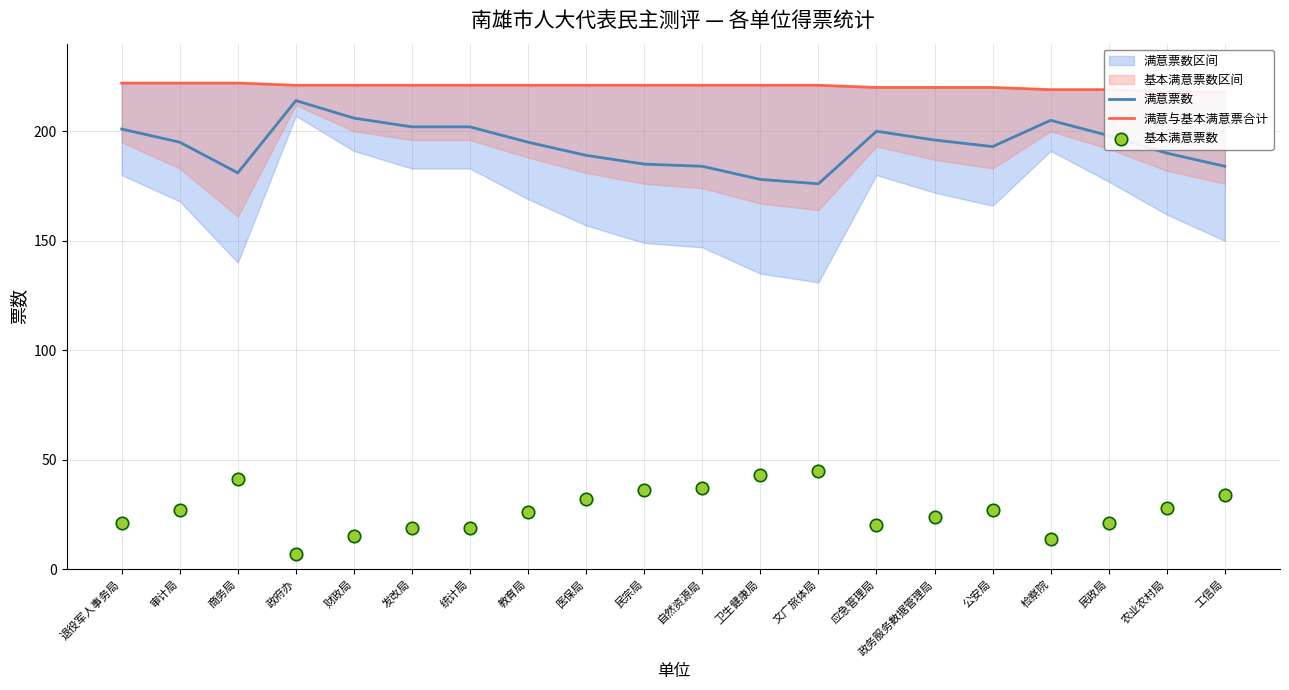

Which series reaches the maximum Y coordinate?

满意与基本满意票合计